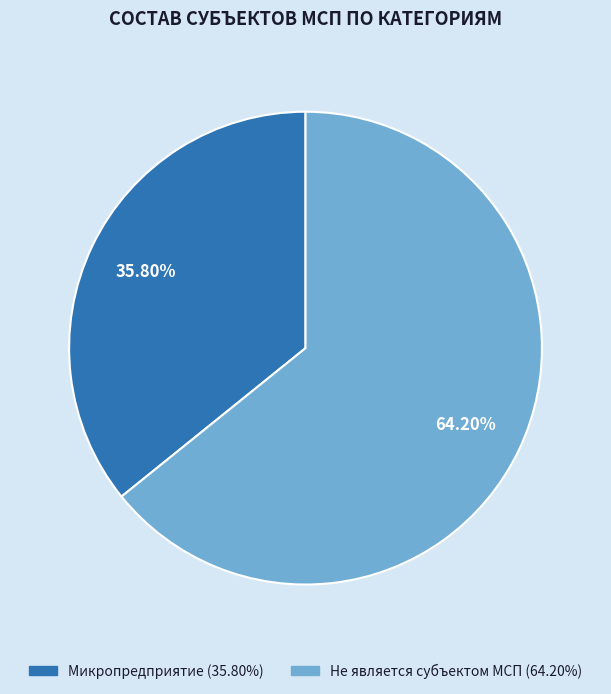

What percentage do Не является субъектом МСП and Микропредприятие together represent?

100.0%